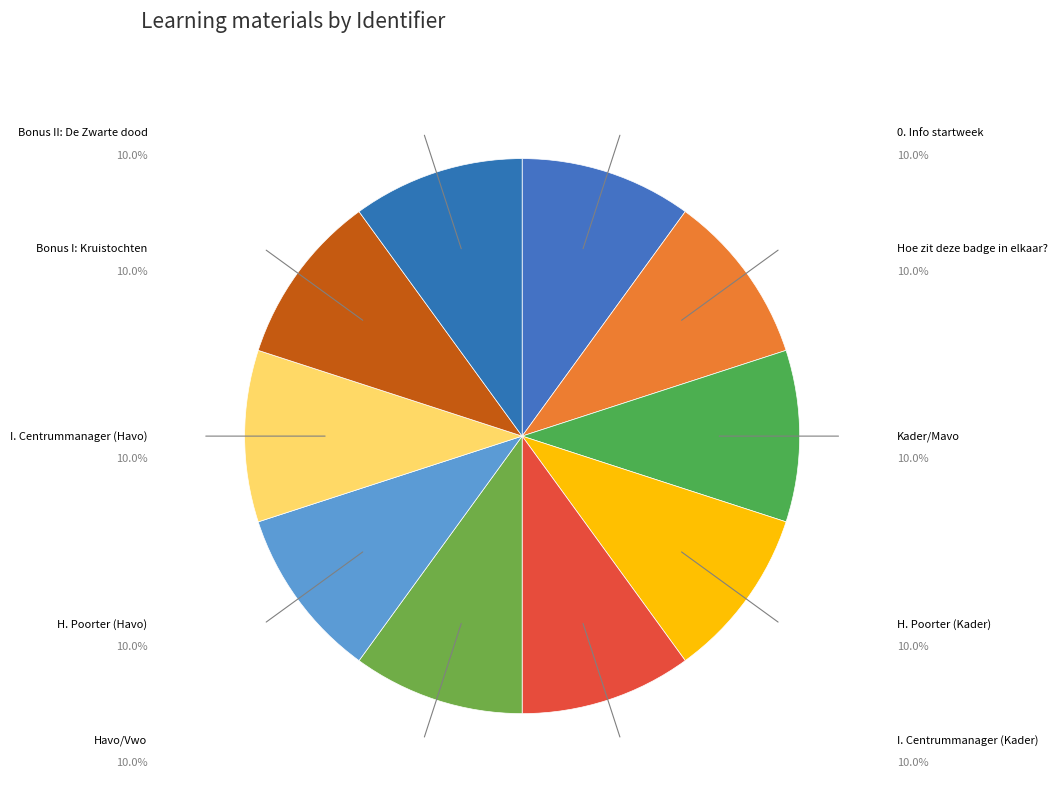

Approximately how many times larger is the value at Bonus II: De Zwarte dood compared to Kader/Mavo?

1.0